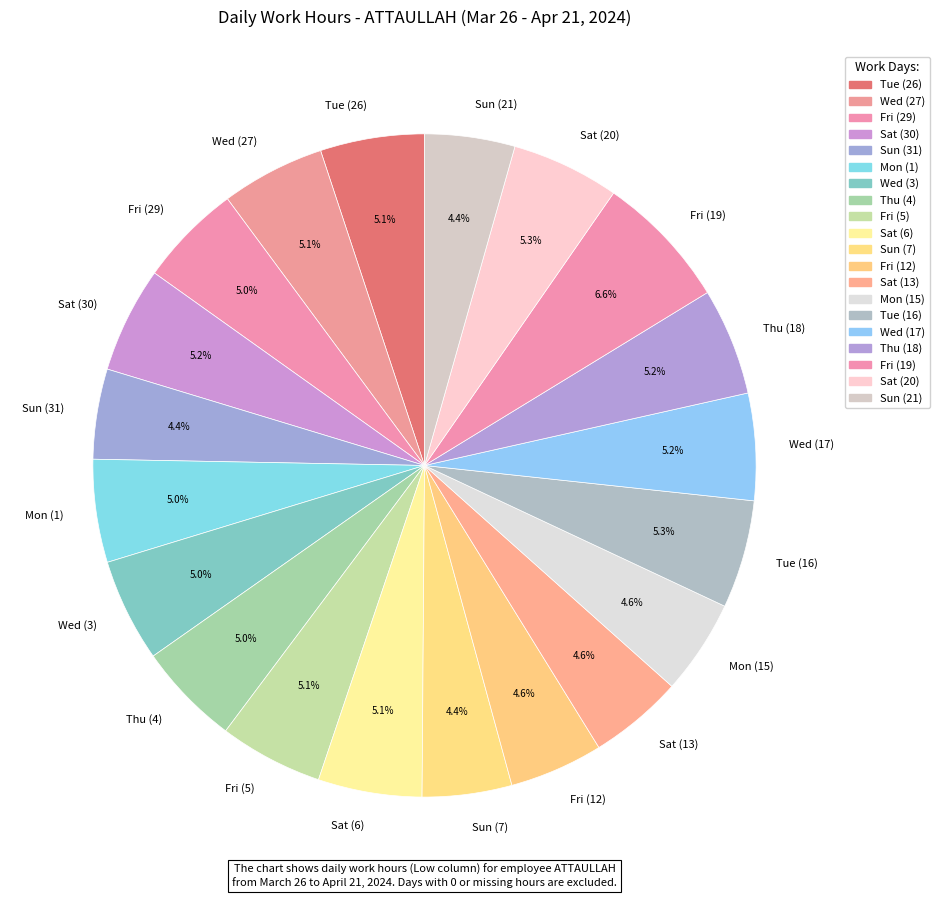

Combined, do Wed (3) and Mon (1) account for over 50%?

No